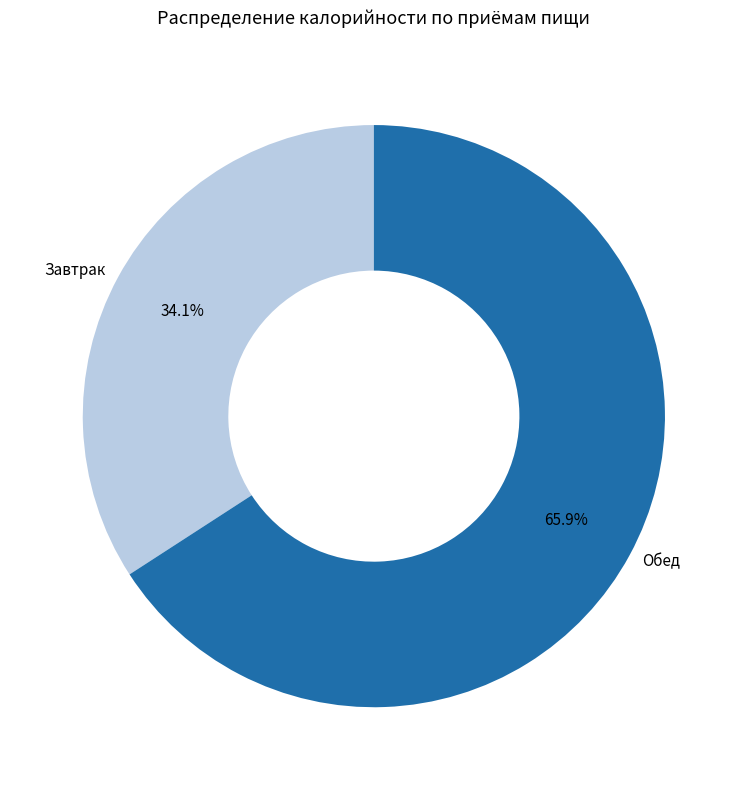

Is the sum of Обед and Завтрак greater than half?

Yes